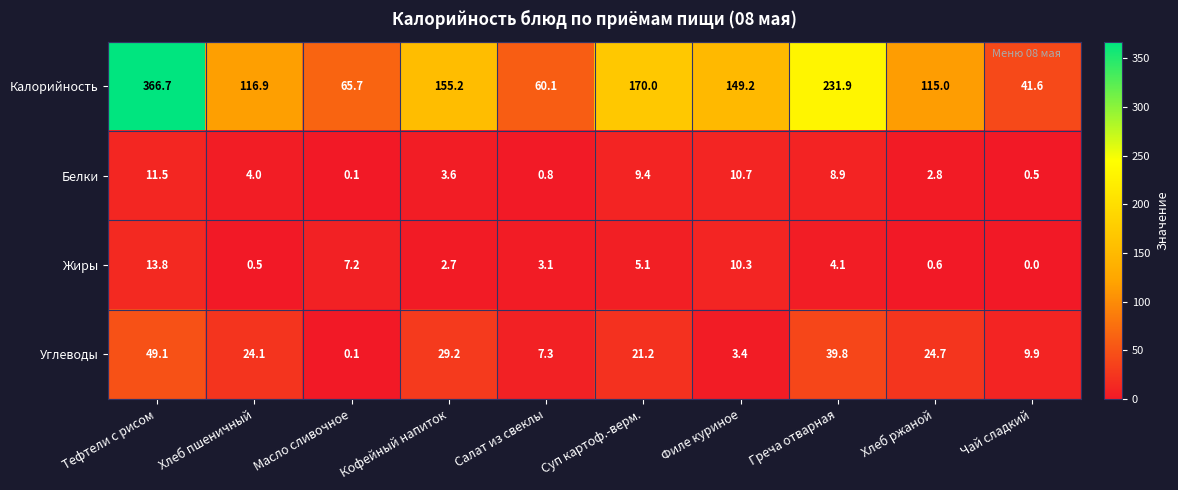

The value of Углеводы at Хлеб ржаной is 41.4. True or false?

False